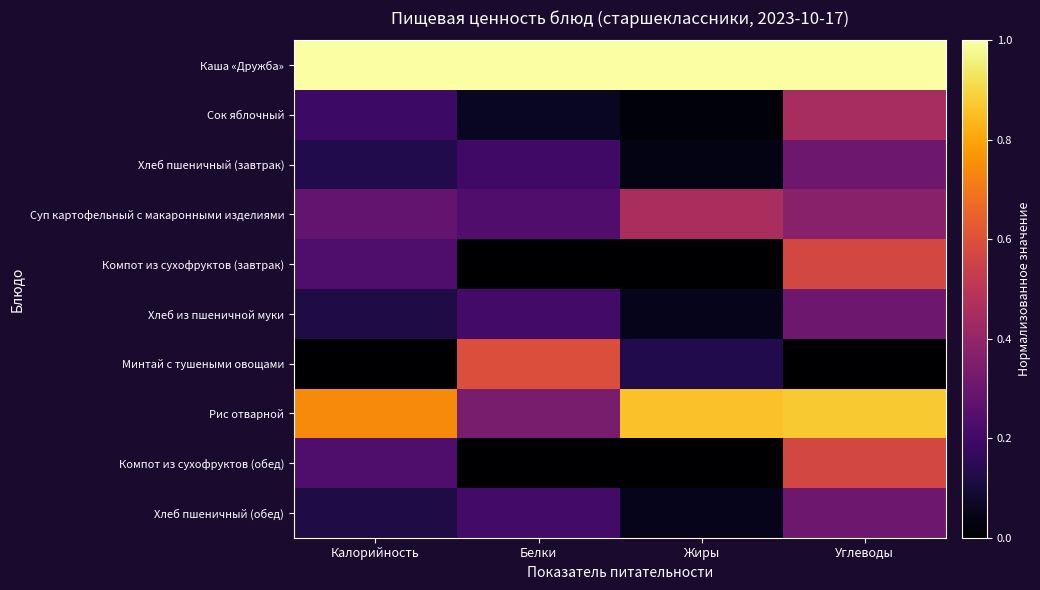

Reading left to right, what are all the values shown in this chart?

Каша «Дружба»: Калорийность=1.0	Белки=1.0	Жиры=1.0	Углеводы=1.0
Сок яблочный: Калорийность=0.2	Белки=0.1	Жиры=0.0	Углеводы=0.5
Хлеб пшеничный (завтрак): Калорийность=0.1	Белки=0.2	Жиры=0.0	Углеводы=0.3
Суп картофельный с макаронными изделиями: Калорийность=0.3	Белки=0.2	Жиры=0.5	Углеводы=0.4
Компот из сухофруктов (завтрак): Калорийность=0.2	Белки=0.0	Жиры=0.0	Углеводы=0.6
Хлеб из пшеничной муки: Калорийность=0.1	Белки=0.2	Жиры=0.0	Углеводы=0.3
Минтай с тушеными овощами: Калорийность=0.0	Белки=0.6	Жиры=0.1	Углеводы=0.0
Рис отварной: Калорийность=0.7	Белки=0.3	Жиры=0.9	Углеводы=0.9
Компот из сухофруктов (обед): Калорийность=0.2	Белки=0.0	Жиры=0.0	Углеводы=0.6
Хлеб пшеничный (обед): Калорийность=0.1	Белки=0.2	Жиры=0.0	Углеводы=0.3